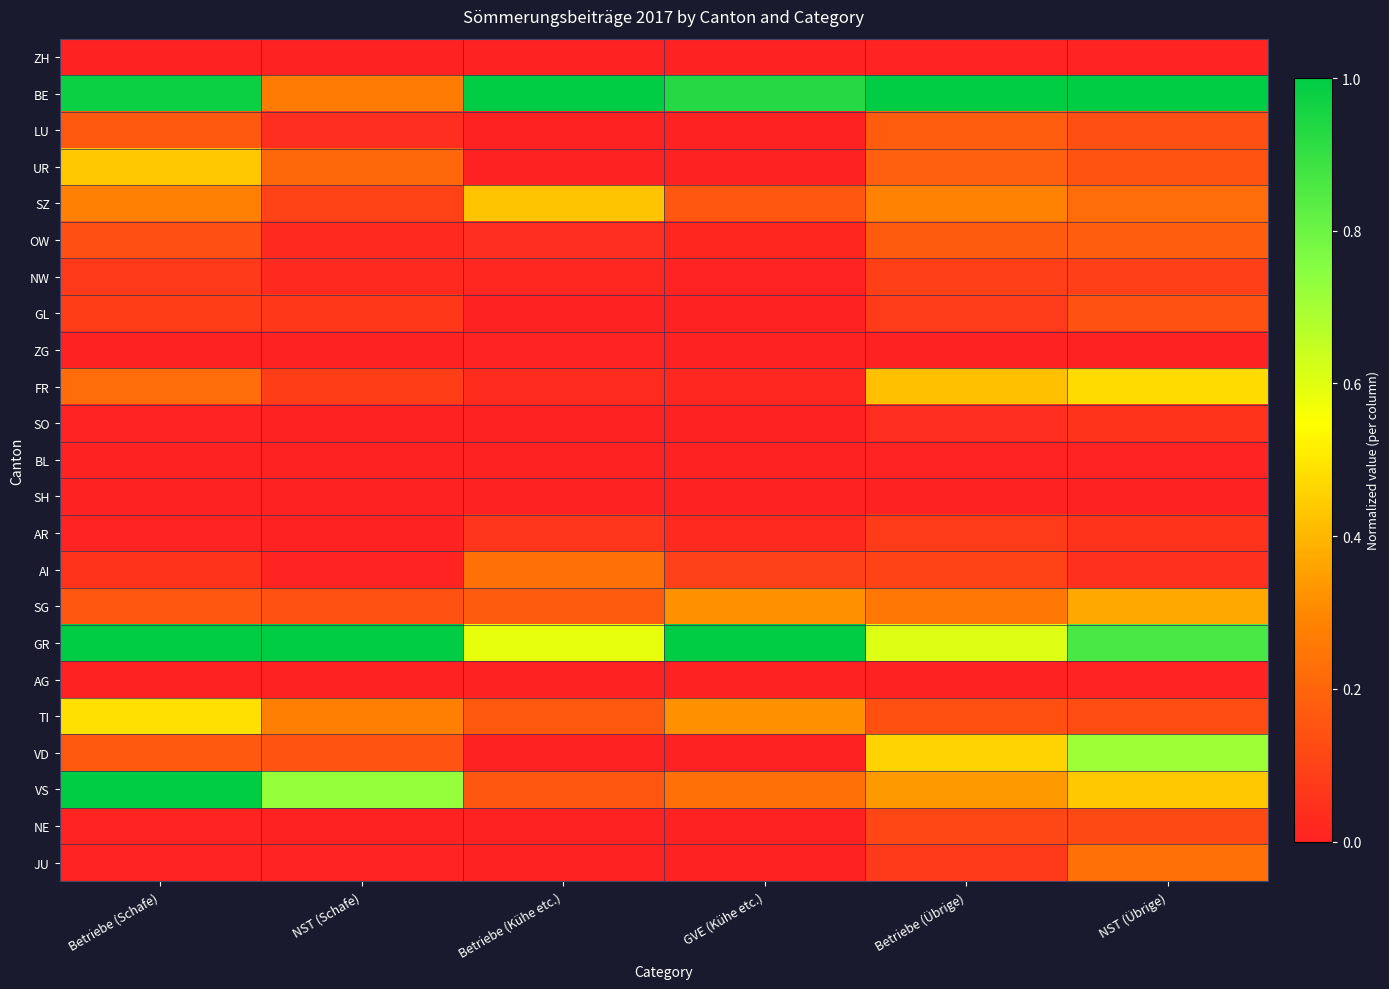

Rank the series by their maximum value, from highest to lowest.

BE, GR, VS, VD, TI, FR, UR, SZ, SG, JU, AI, OW, LU, GL, NE, NW, AR, SO, BL, ZG, ZH, AG, SH